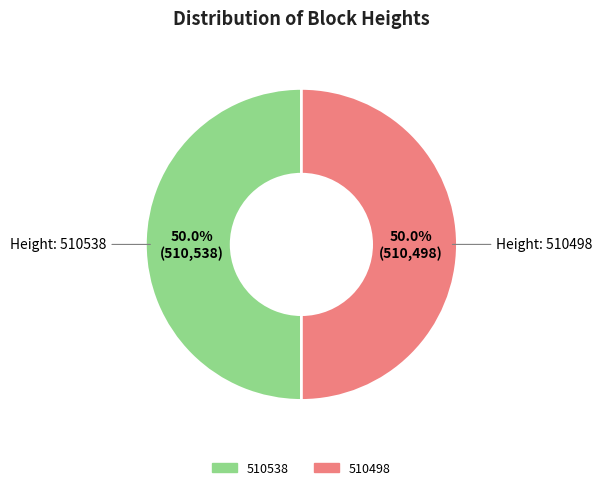

What is the total percentage of 510498 and 510538?

100.0%